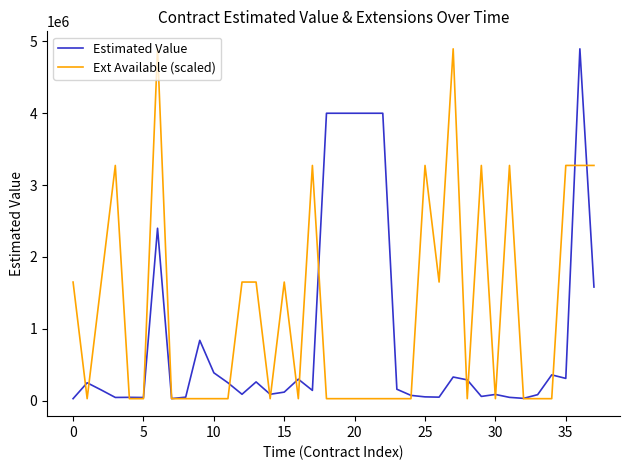

Which series has the largest total across all categories?

Ext Available (scaled)